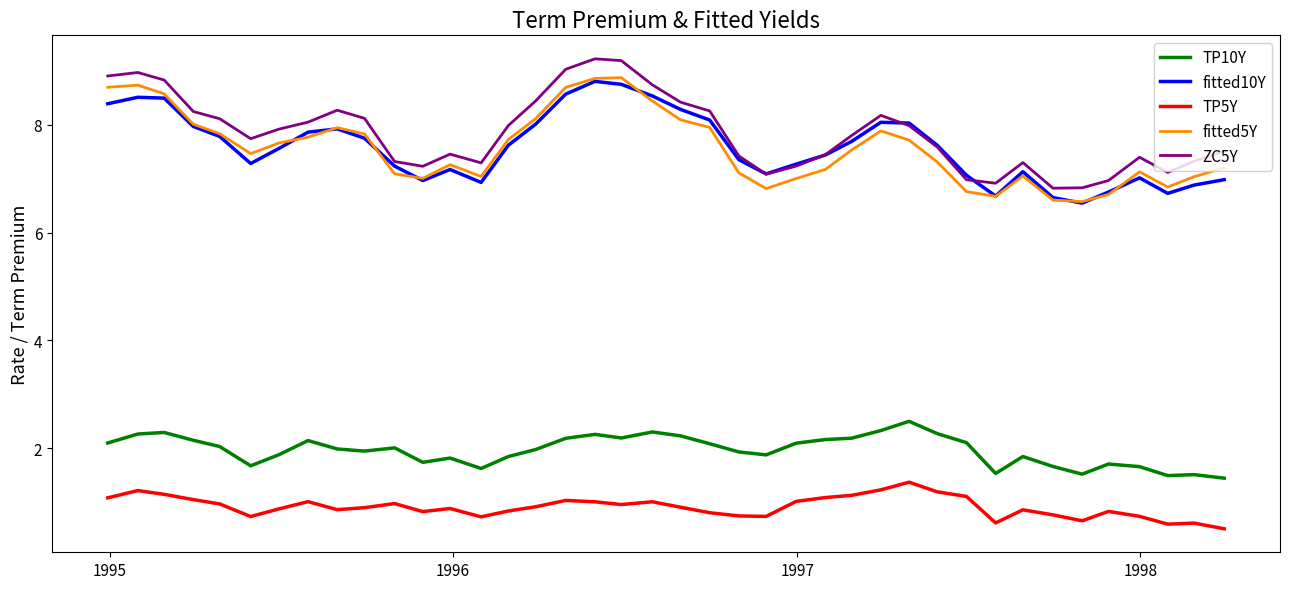

What is the maximum value for TP10Y?

2.5